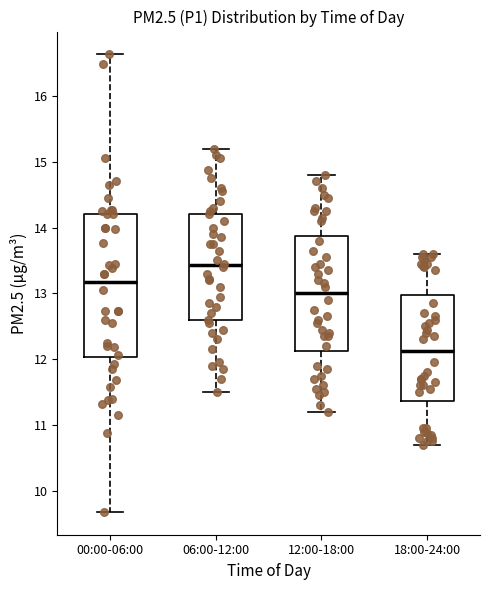

Which box's median line is the highest?

06:00-12:00